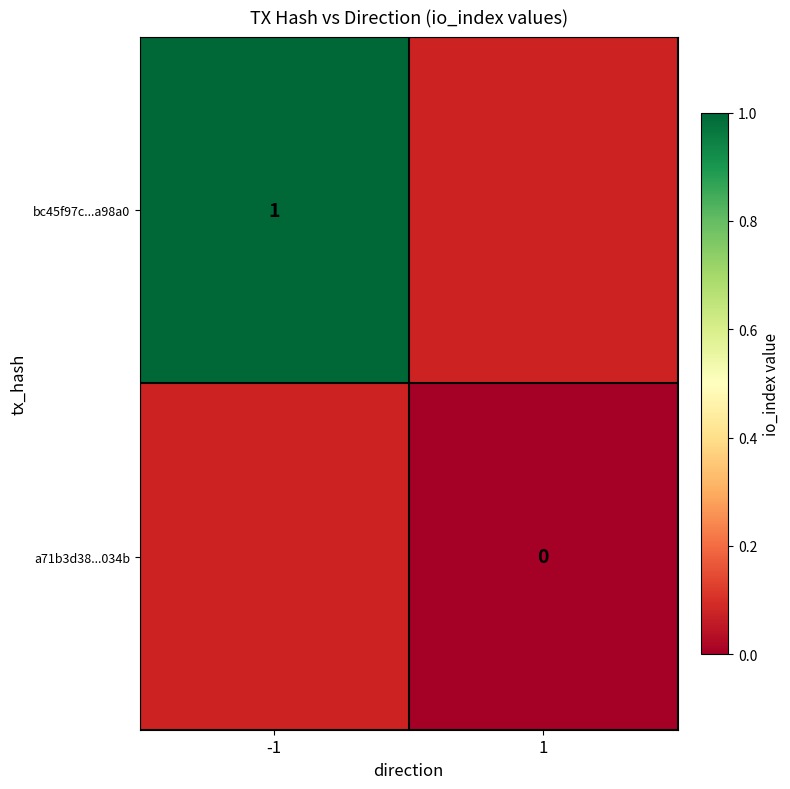

Is the value of bc45f97c...a98a0 at 1 greater than the value of a71b3d38...034b at -1?

No